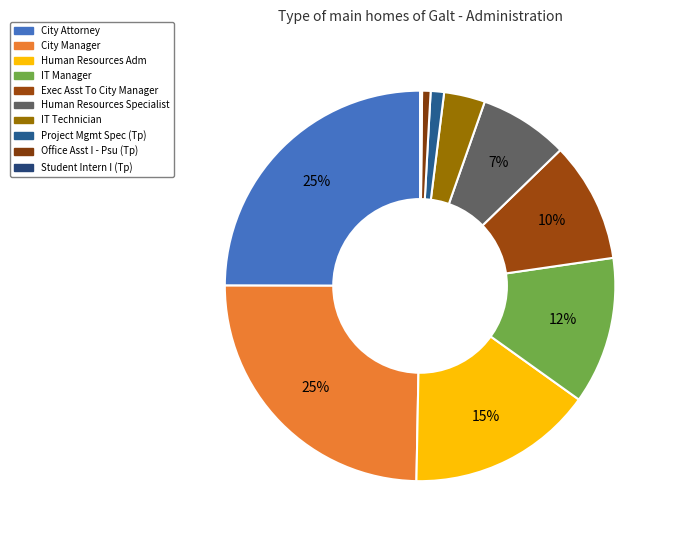

Which slice is the largest?

City Attorney